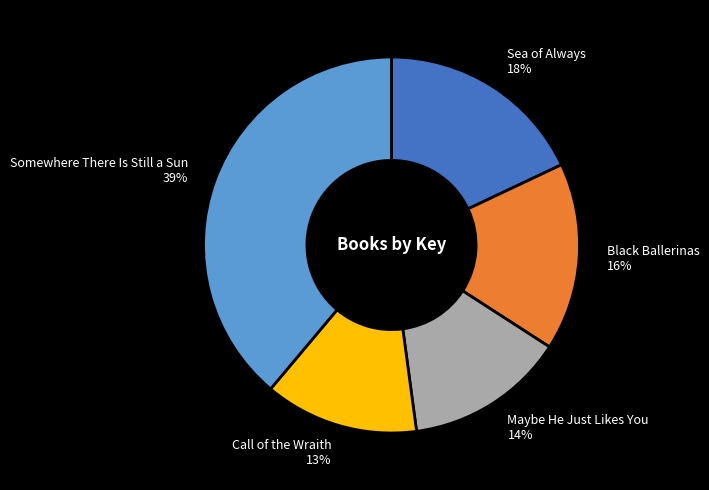

How many segments does this pie chart have?

5